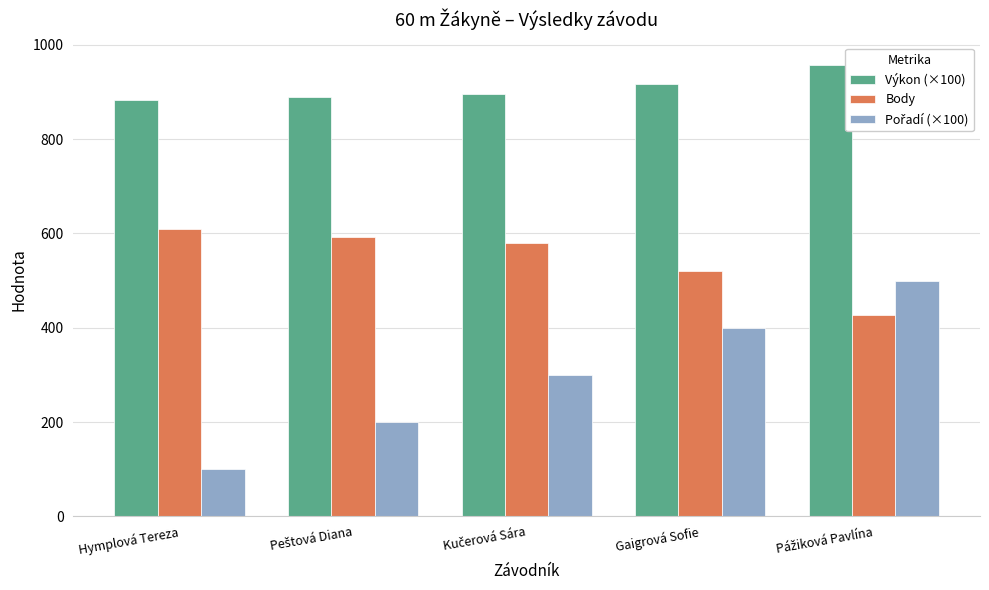

Which series has the largest total across all categories?

Výkon (×100)